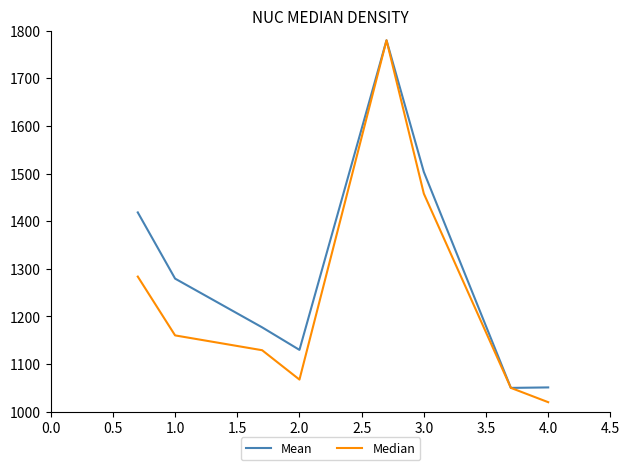

What is the maximum value shown in the chart?

1780.0